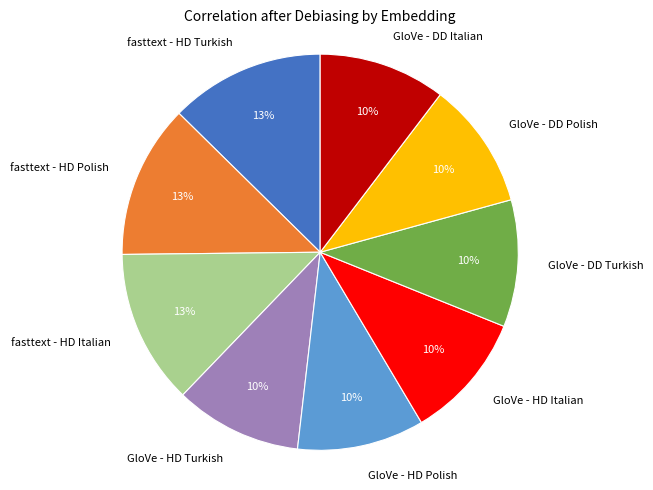

To the nearest percent, what portion does fasttext - HD Polish represent?

13%